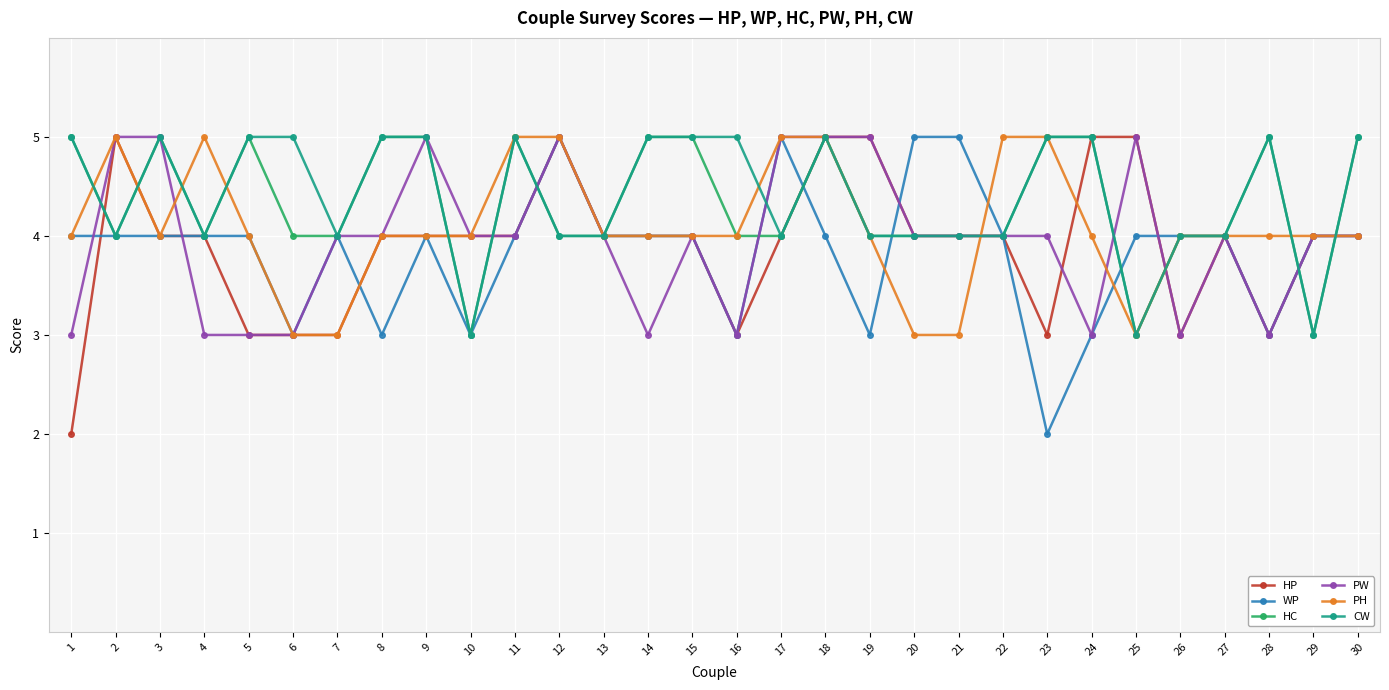

What is the average value of the HC series?

4